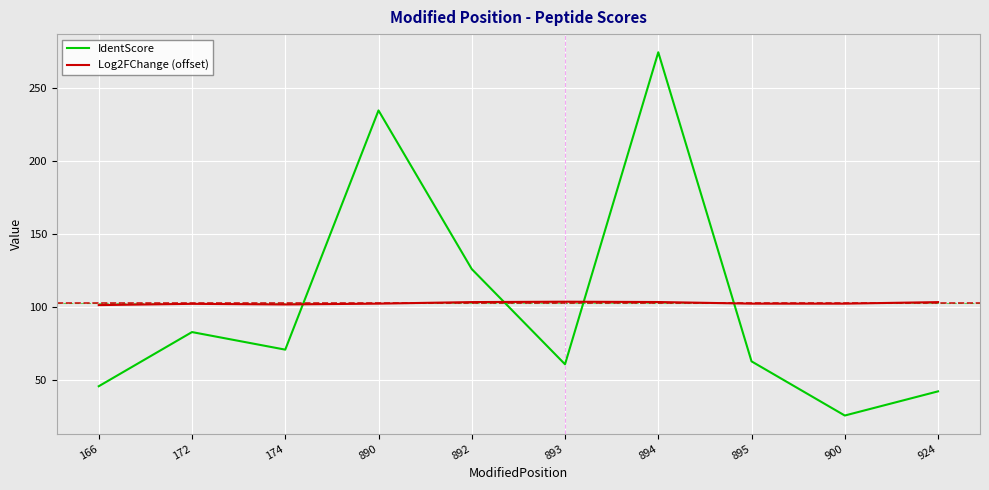

At which category does IdentScore reach its first local peak?

172